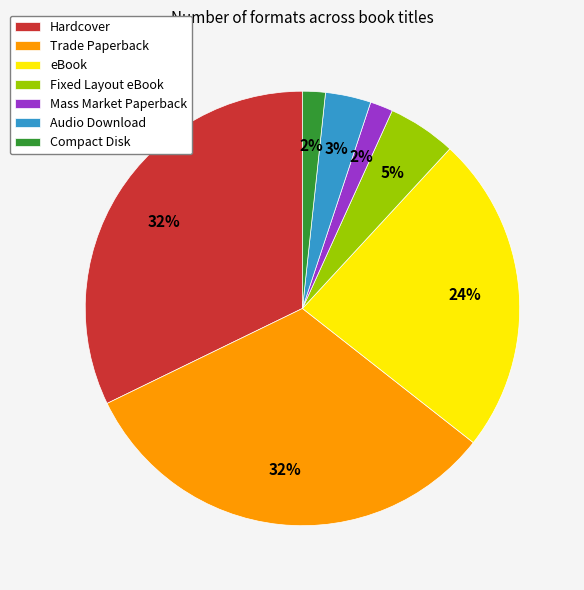

To the nearest percent, what is the average slice percentage?

14%